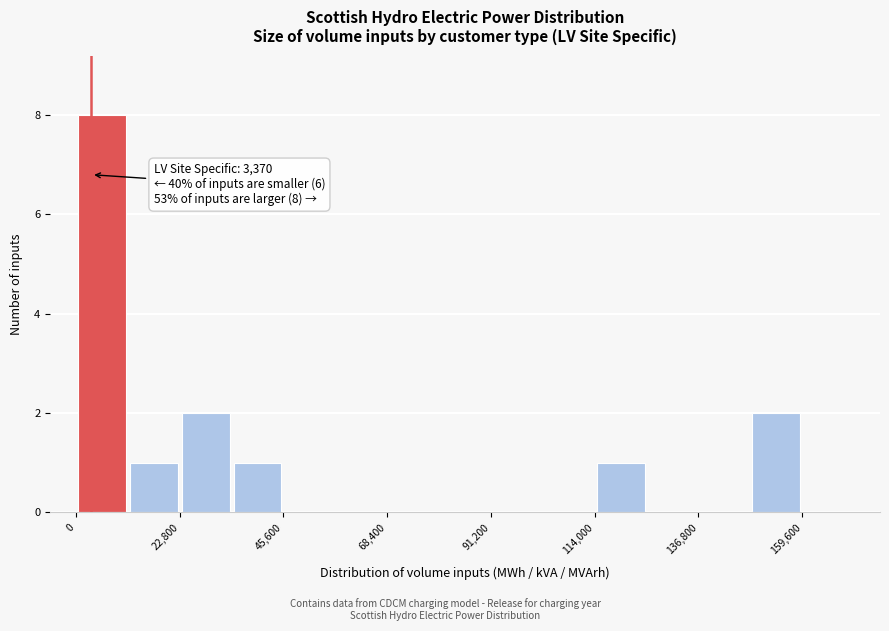

Around what value on the x-axis is the tallest bar? Give the approximate position of its centre, as read against the axis.

5000